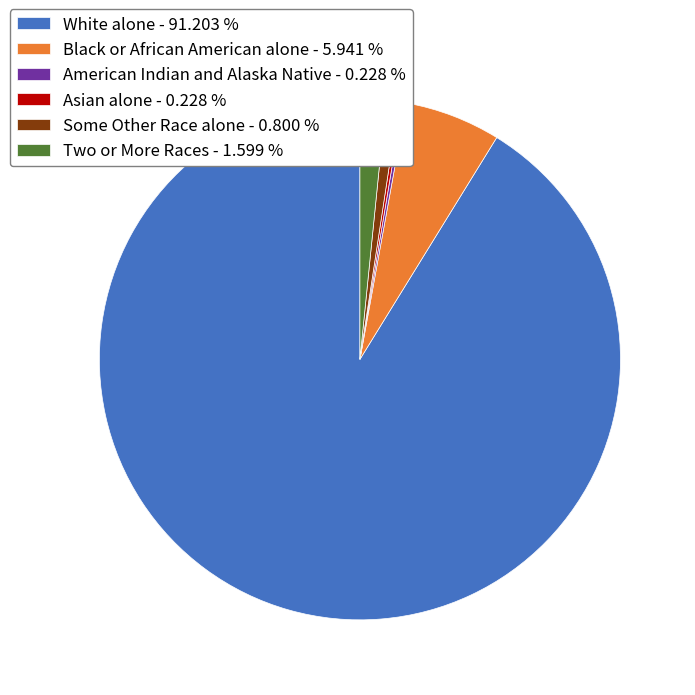

Does any single category account for the majority?

Yes